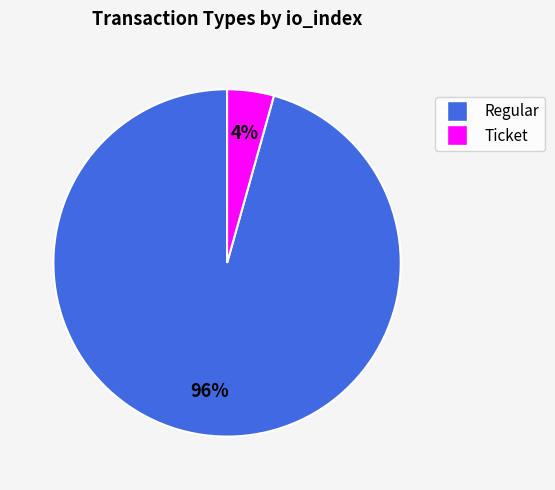

Is there a majority slice in this chart?

Yes